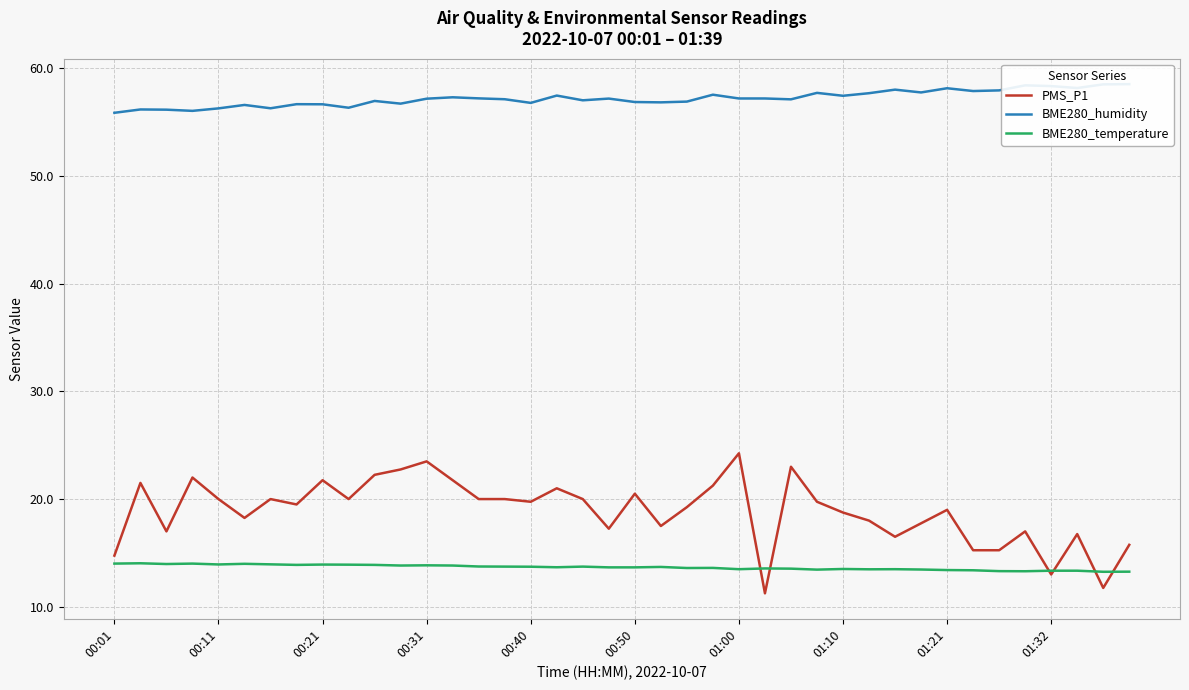

What are all the series names shown in the legend?

PMS_P1, BME280_humidity, BME280_temperature